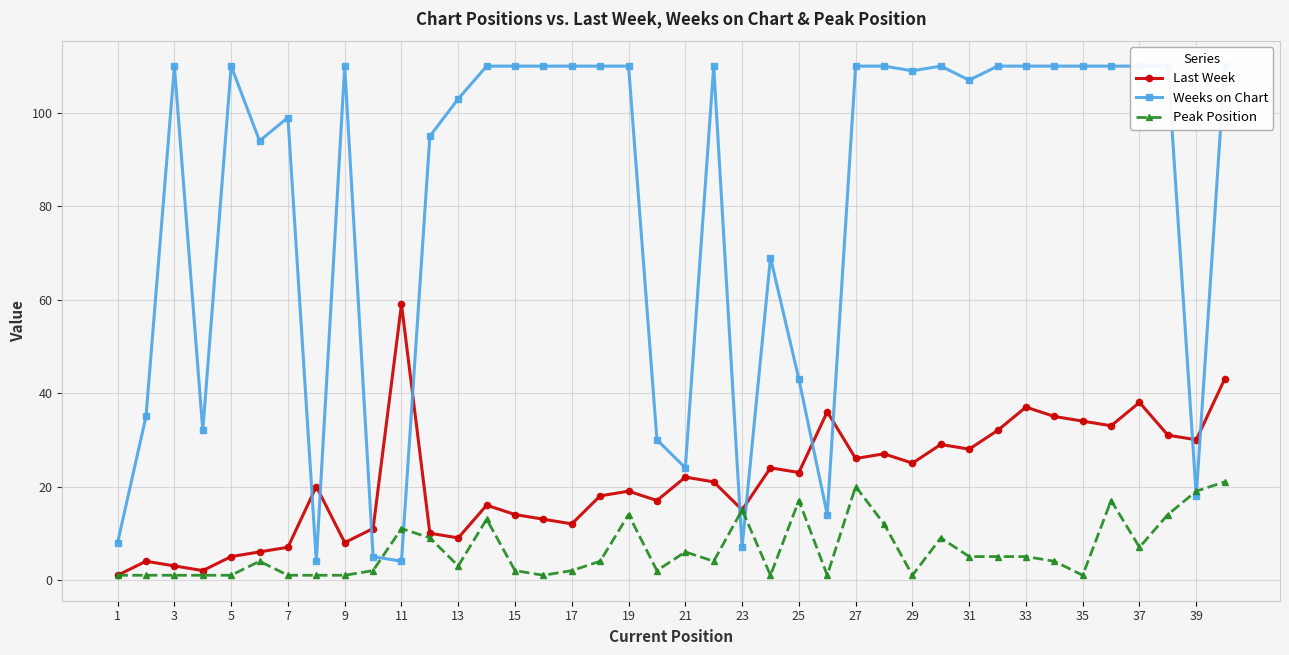

What is the minimum value shown in the chart?

1